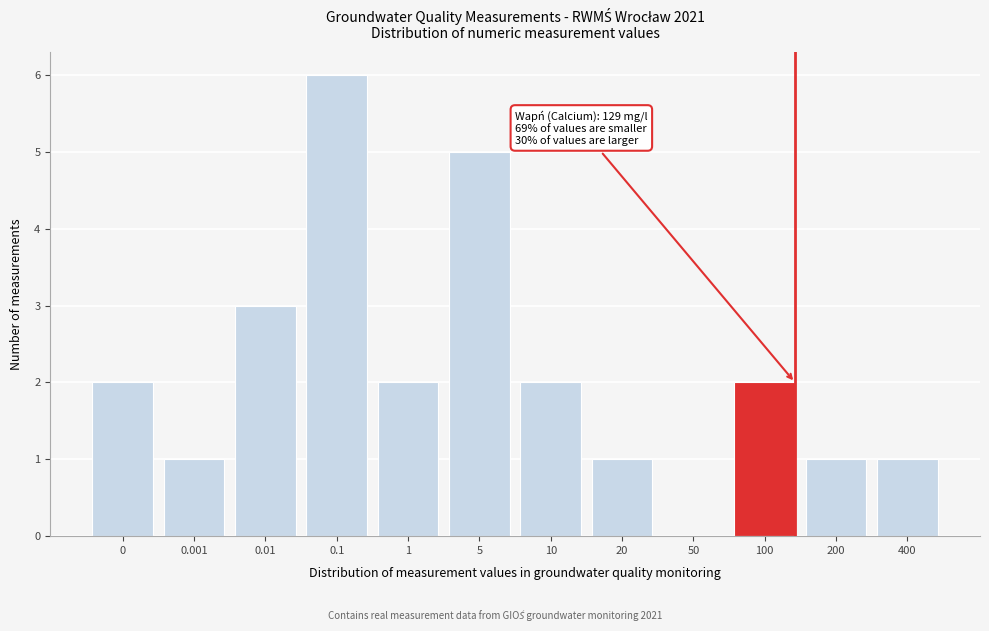

Reading left to right, extract all data points from this chart.

0=2	0.001=1	0.01=3	0.1=6	1=2	5=5	10=2	20=1	50=0	100=2	200=1	400=1